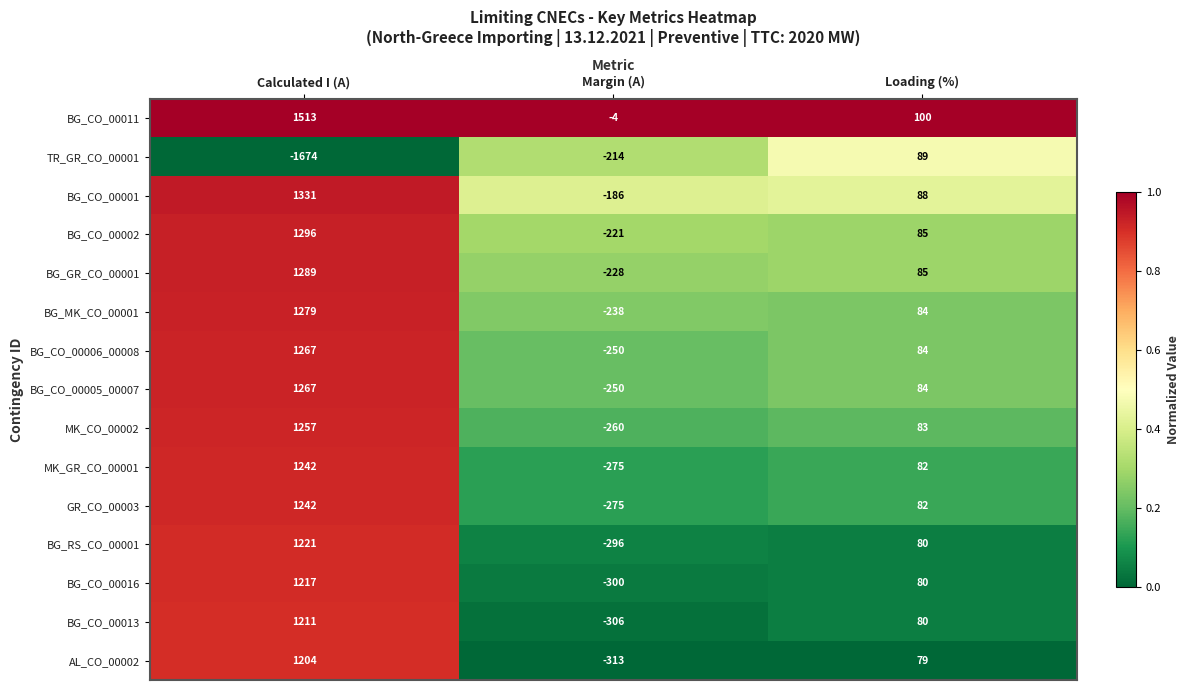

What is the difference between the highest and lowest values at Loading (%)?

21